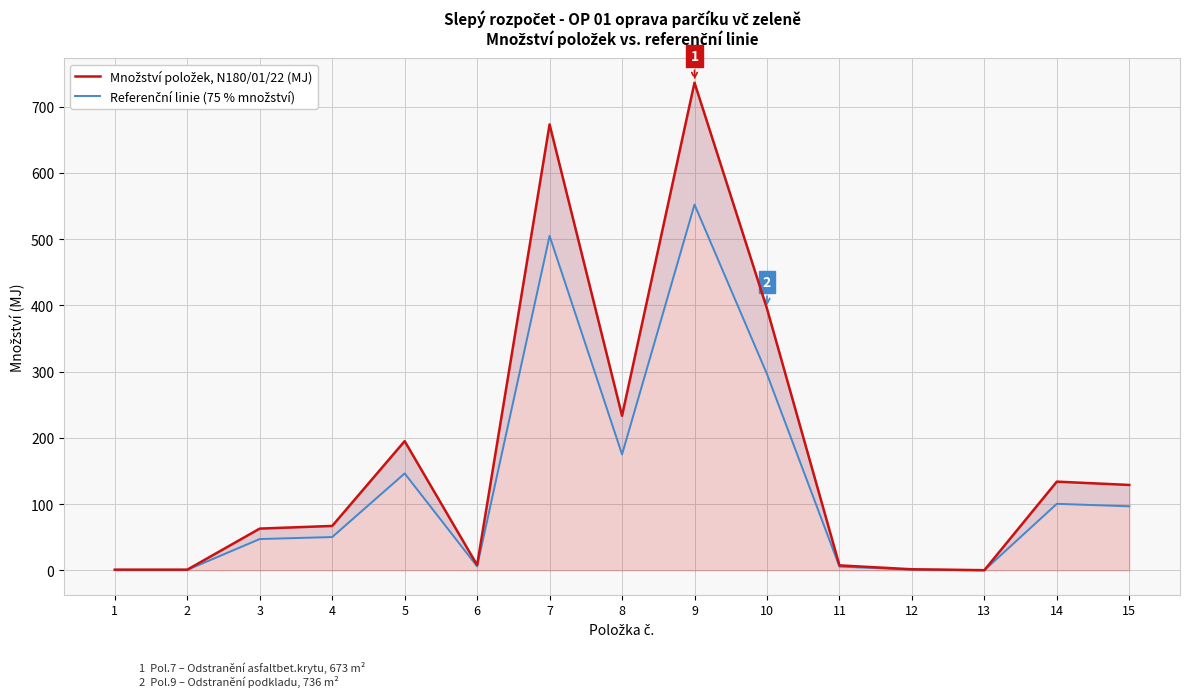

What is the value of the Množství položek, N180/01/22 (MJ) point at the 1st from the left?

1.0